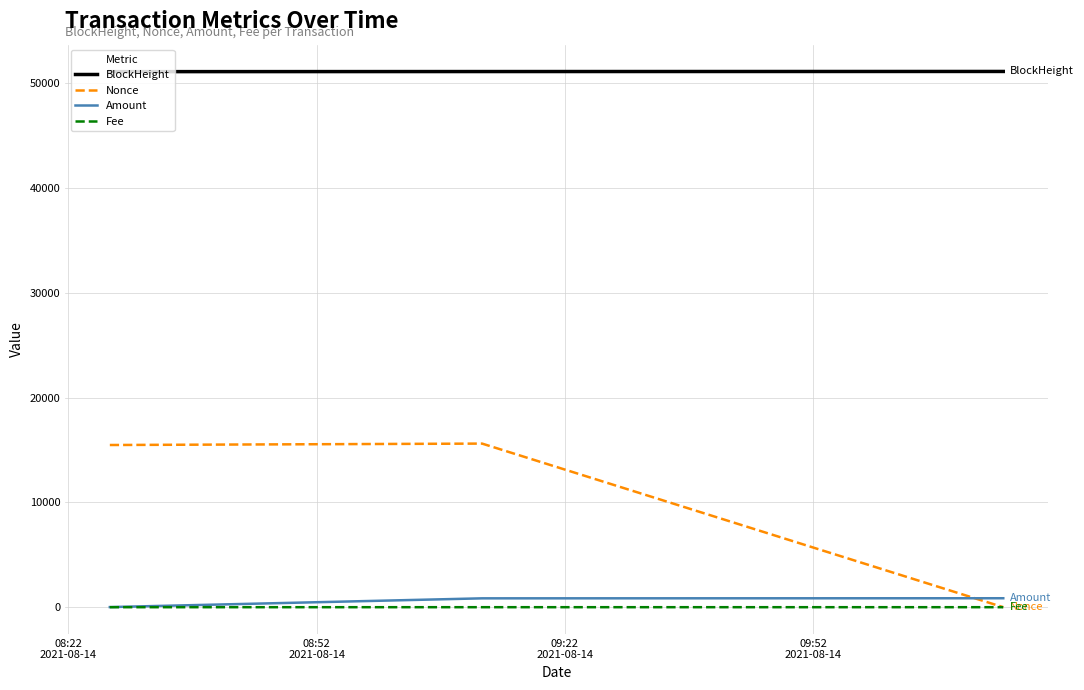

What is the maximum value for BlockHeight?

51104.0